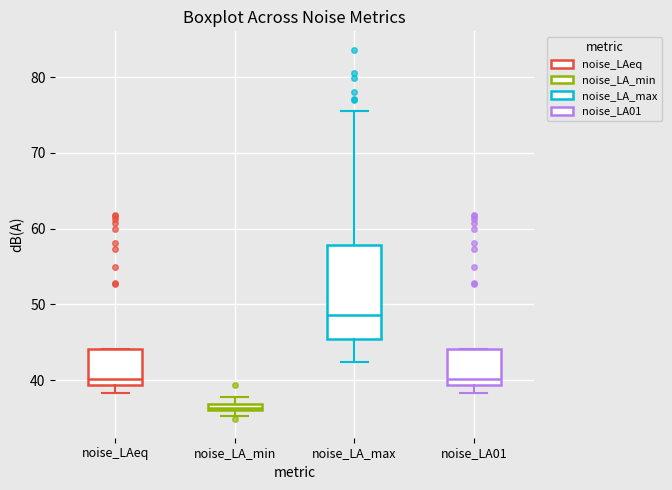

Where is the lower edge of the box for noise_LA_min on the y-axis? The values are not printed on the chart, so give them approximately, as read against the axis.

36